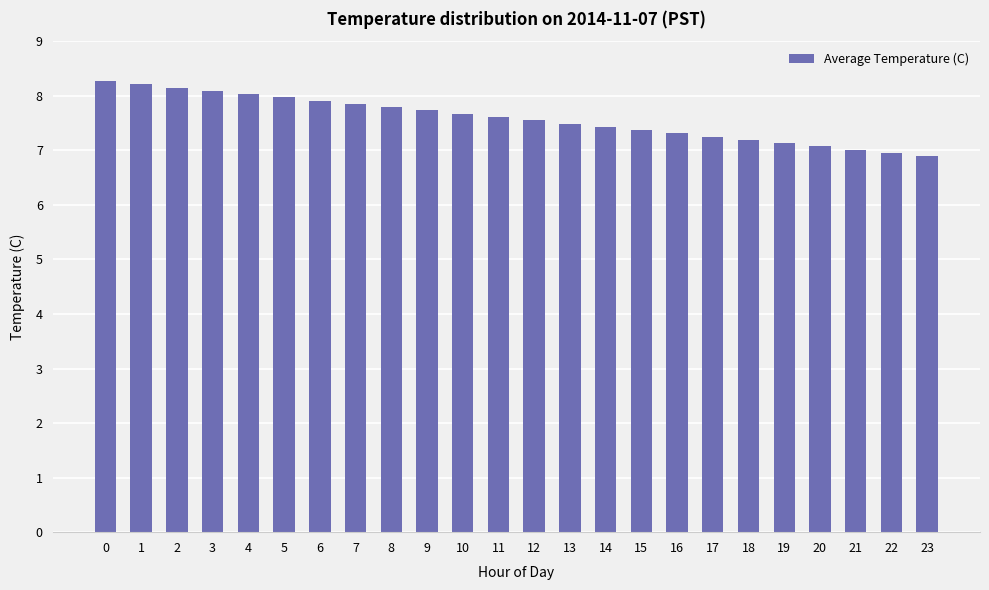

What is the value of the 16th bar from the left?

7.4